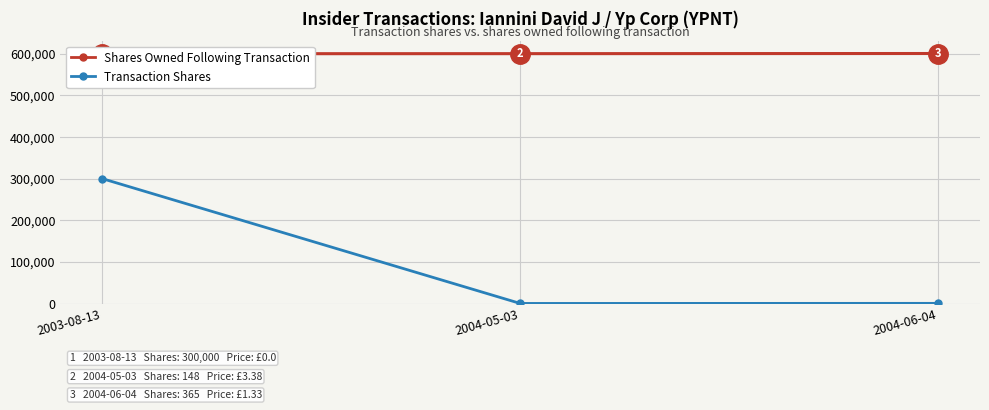

What is the maximum value shown in the chart?

600513